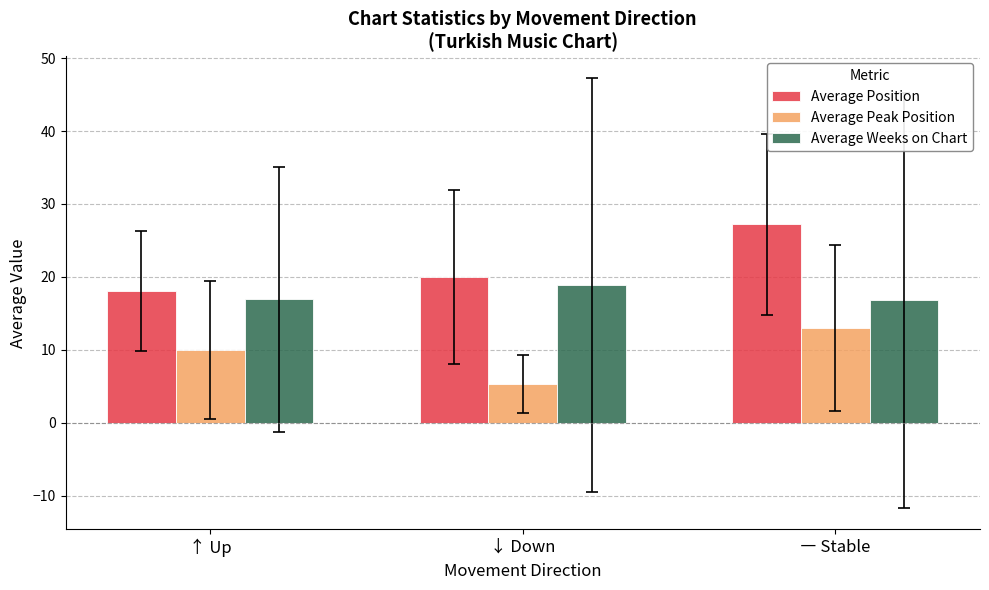

Is it true that Average Peak Position equals 10.0 at ↑ Up?

True